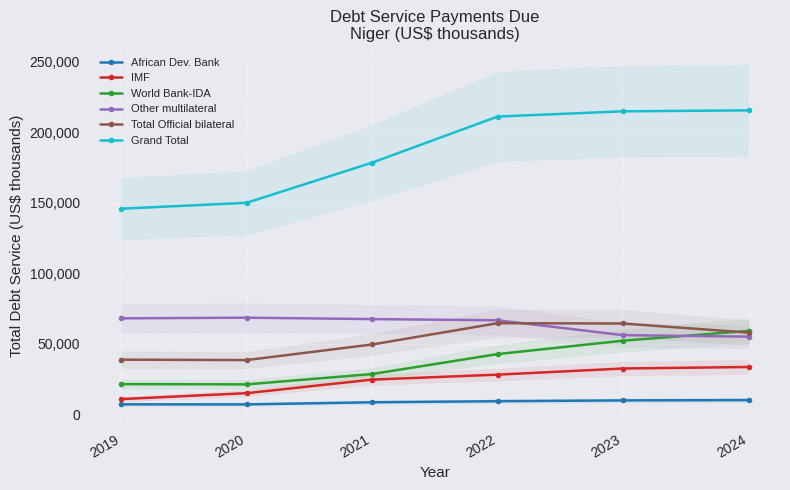

What is the sum of the Other multilateral values at 2020 and 2021?

135843